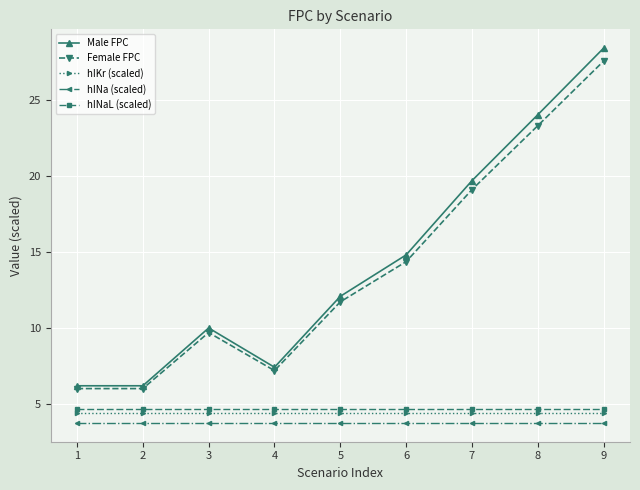

Rank the series by their maximum value, from lowest to highest.

hINa (scaled), hIKr (scaled), hINaL (scaled), Female FPC, Male FPC